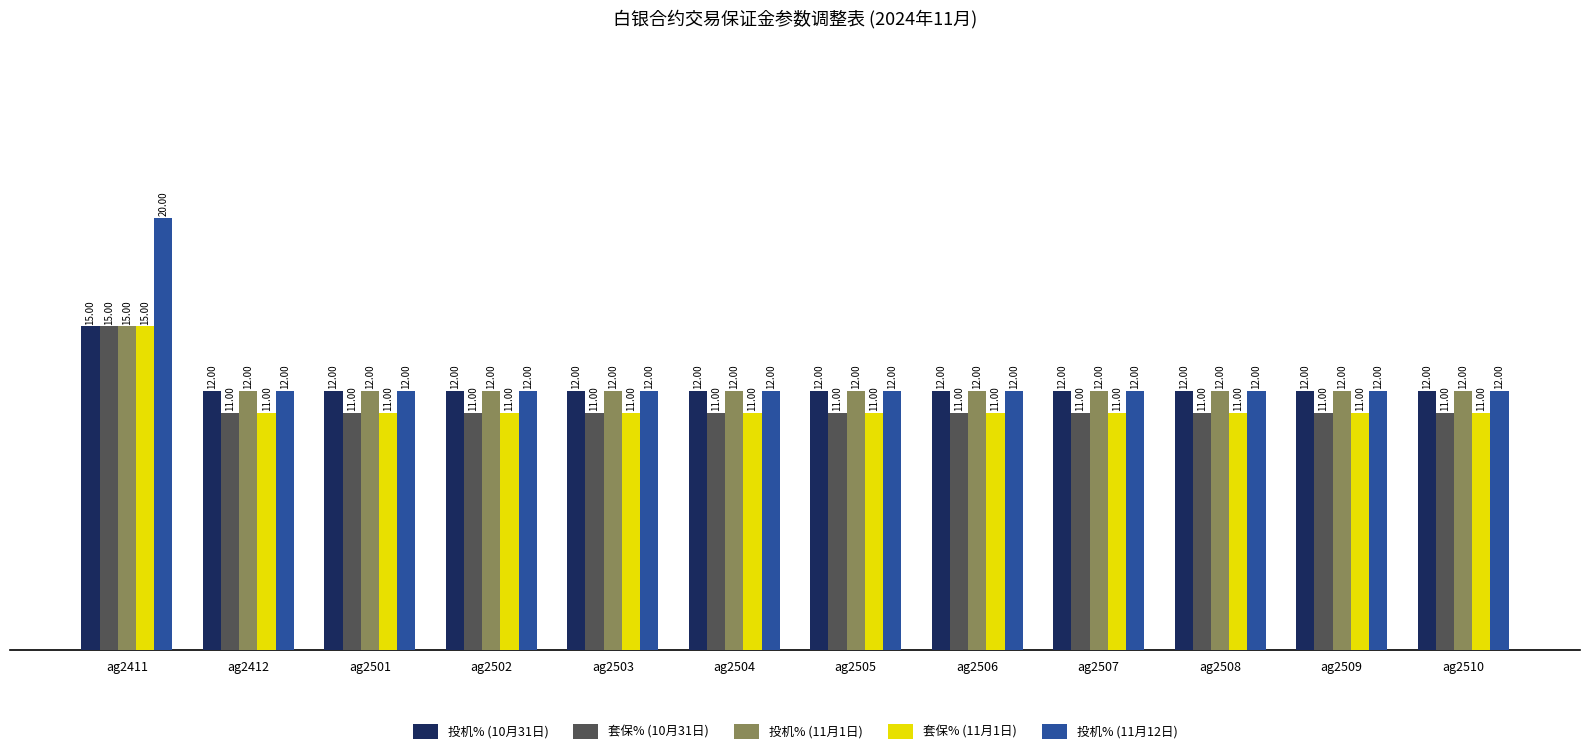

What is the difference between the highest and lowest values at ag2504?

1